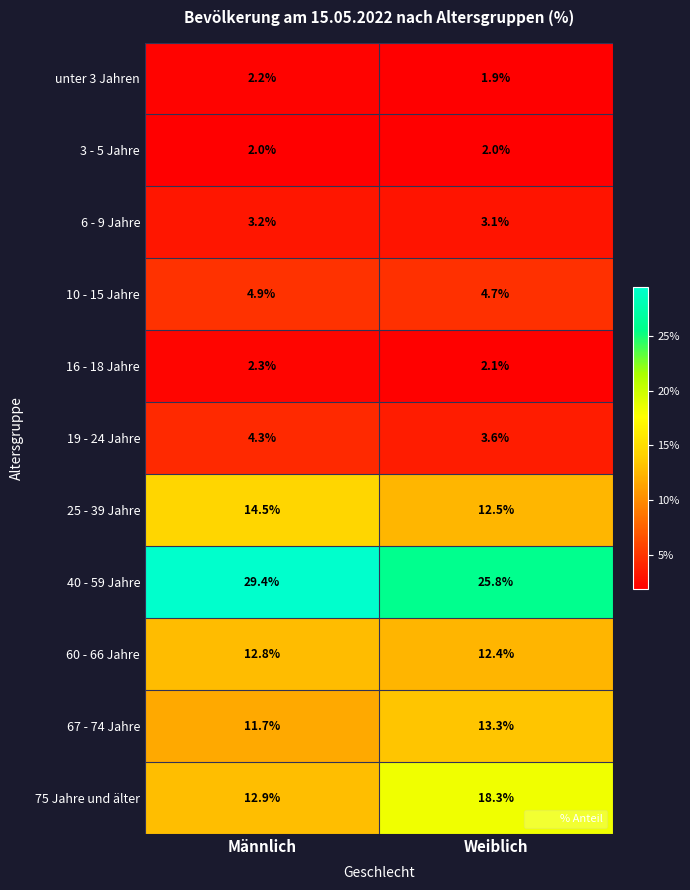

What is the difference between the 75 Jahre und älter values at Weiblich and Männlich?

5.4